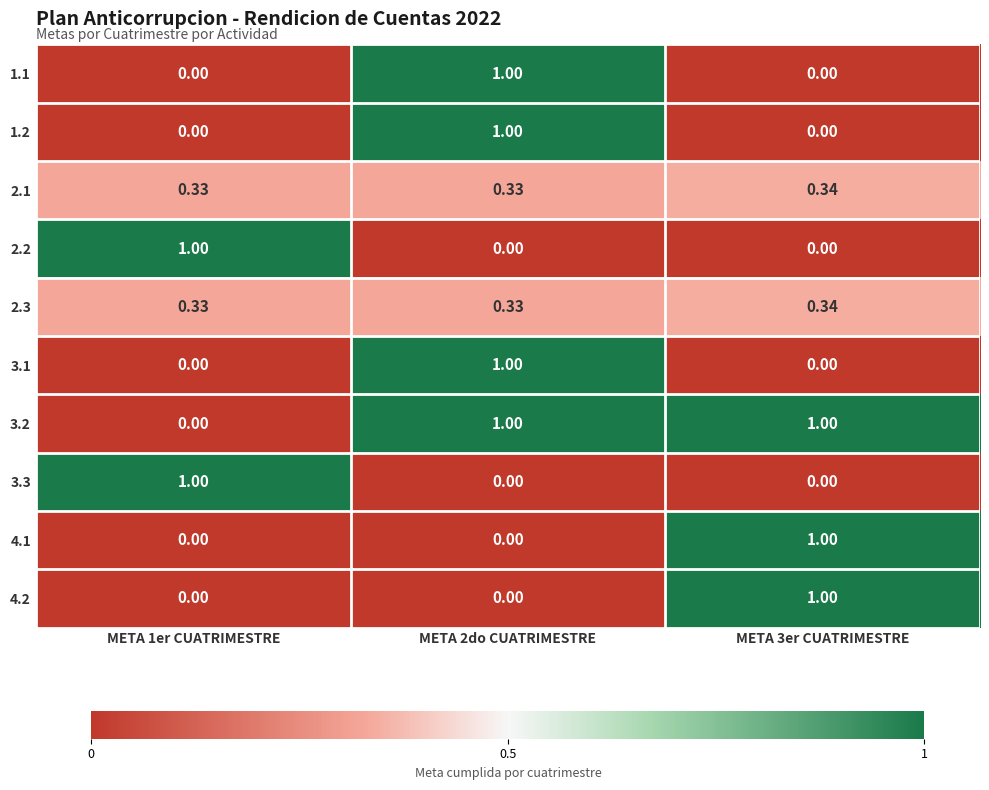

At how many categories does at least one series exceed 0?

3